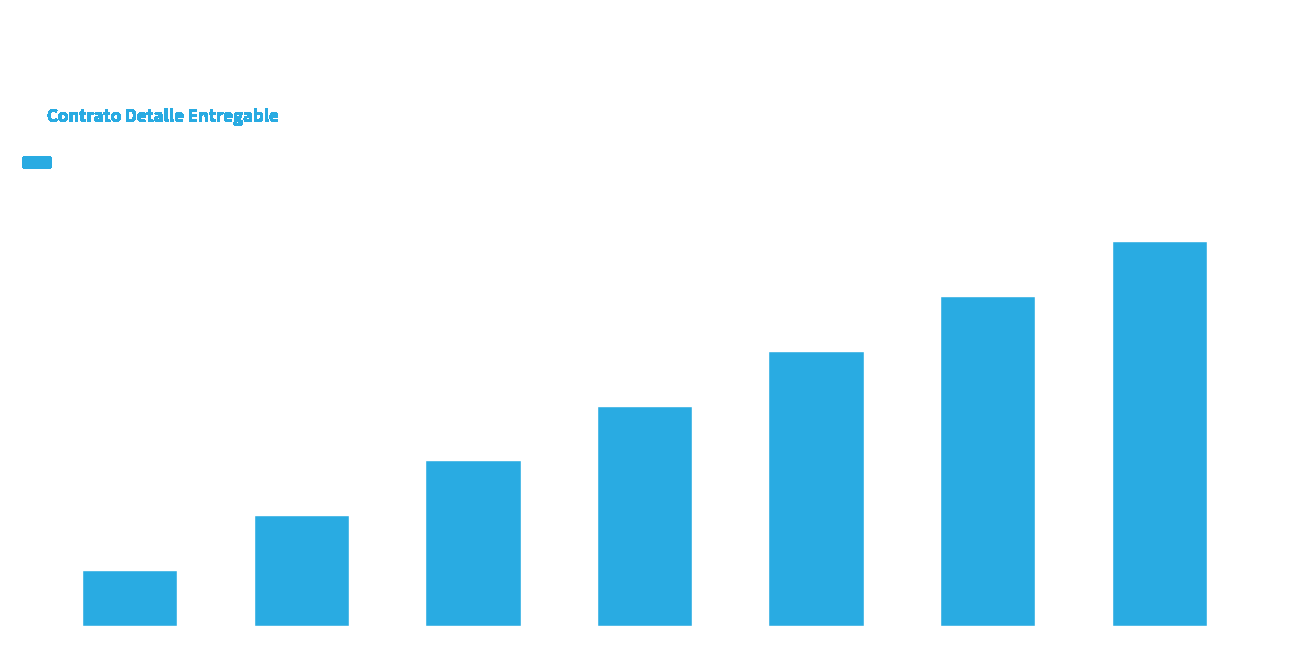

Are the bars grouped side by side (vs. stacked)?

No